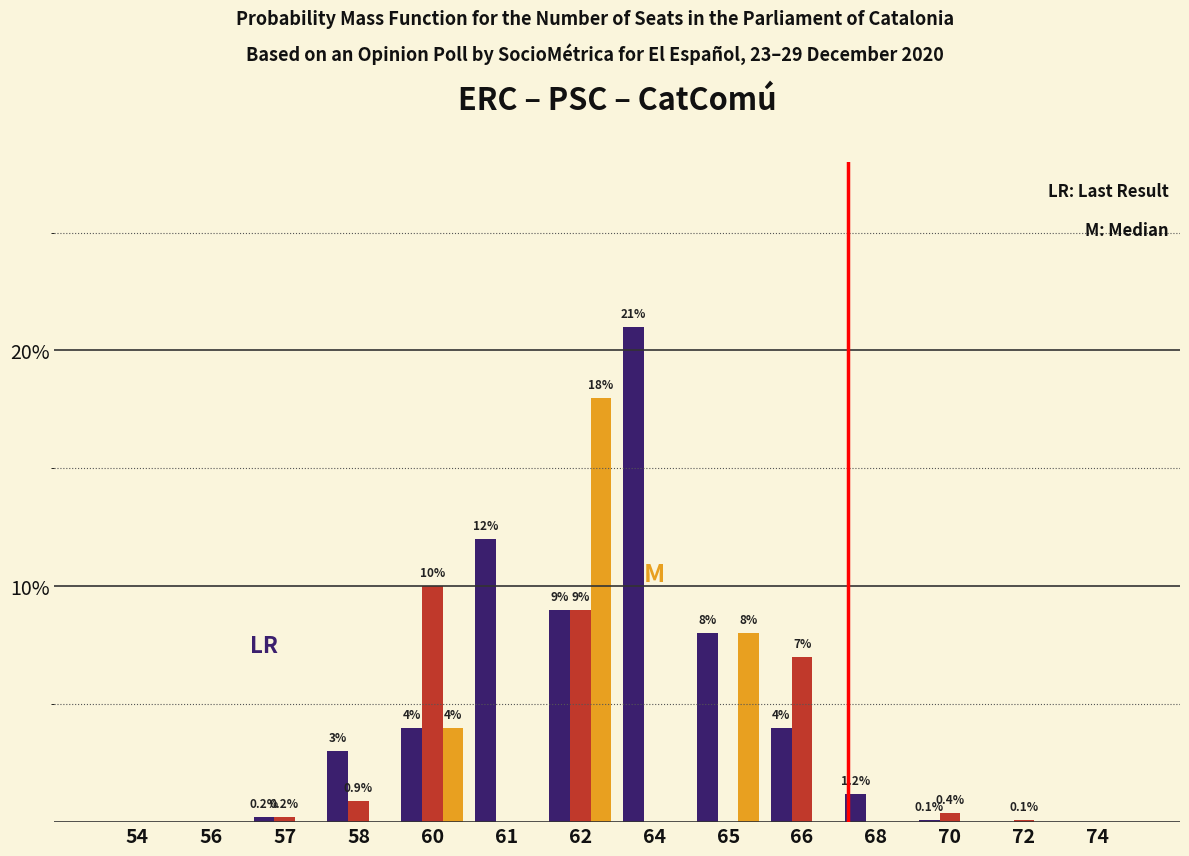

Which label corresponds to the largest value in the chart?

64